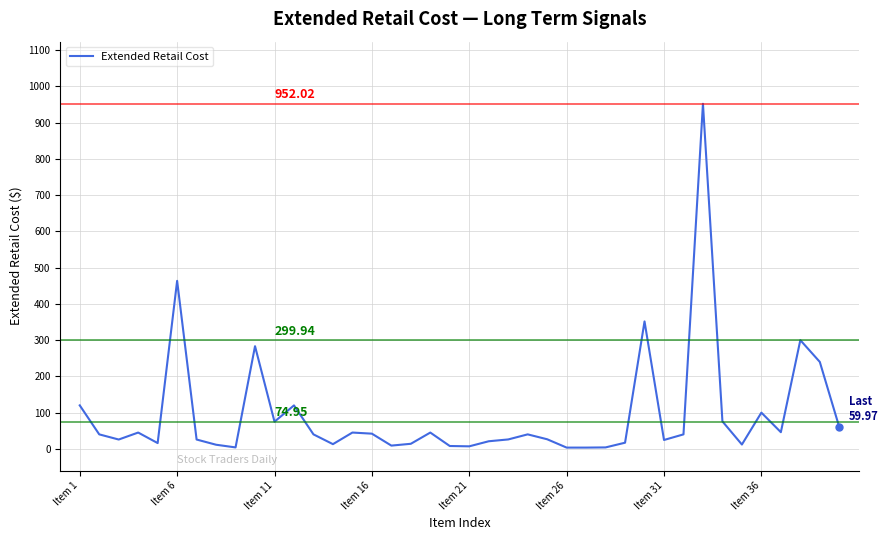

Is this an area chart (filled region under the line)?

No